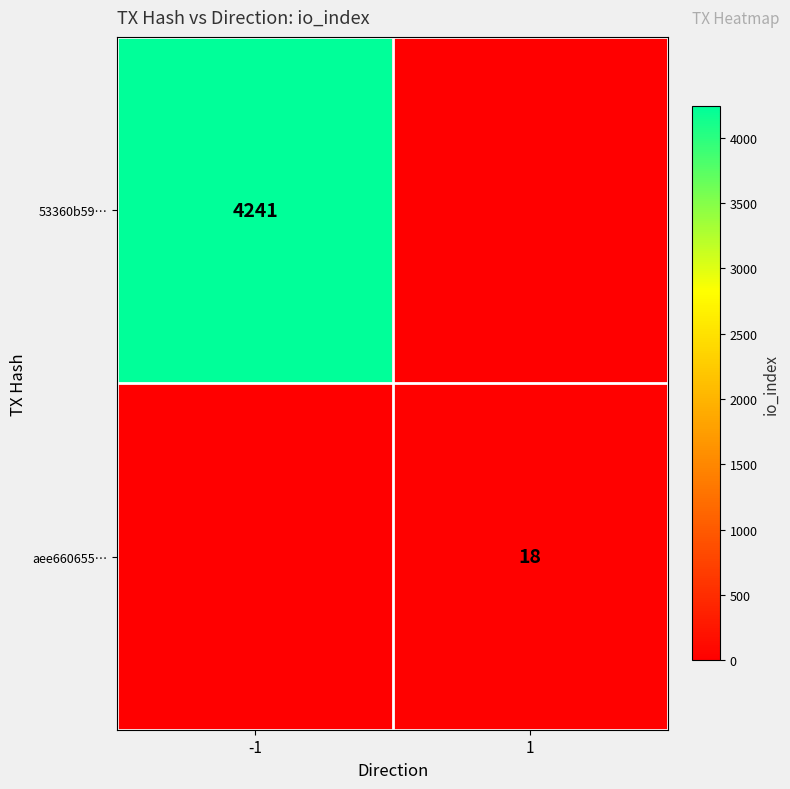

What is the sum of the 53360b59… values at -1 and 1?

4241